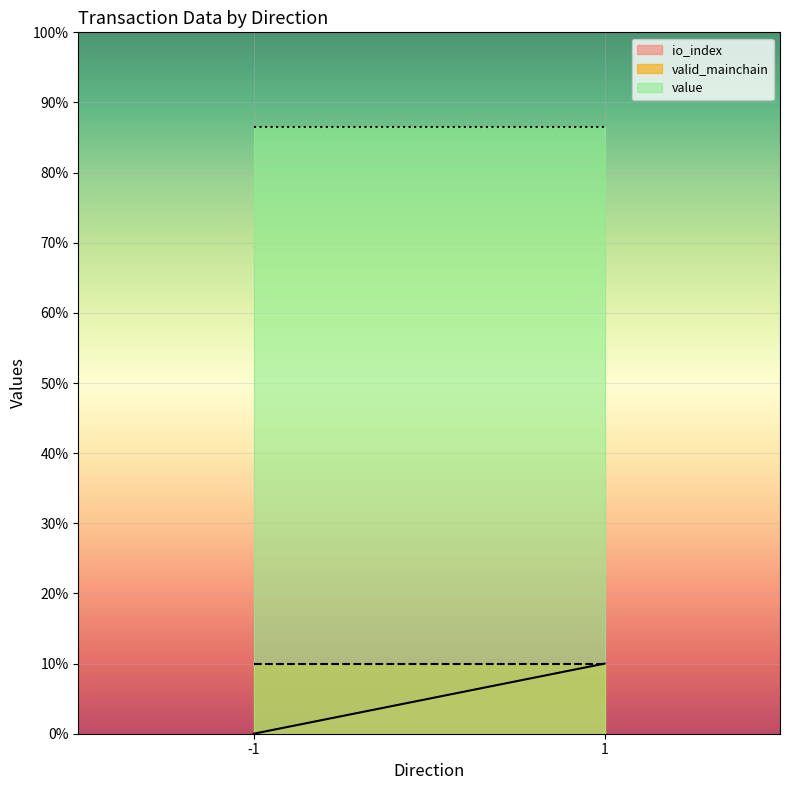

Reading left to right, transcribe all the data shown in this chart.

io_index: -1=0.0	-1=0.0	1=1.0	1=1.0
valid_mainchain: -1=1.0	-1=1.0	1=1.0	1=1.0
value: -1=8.7	-1=8.7	1=8.7	1=8.7